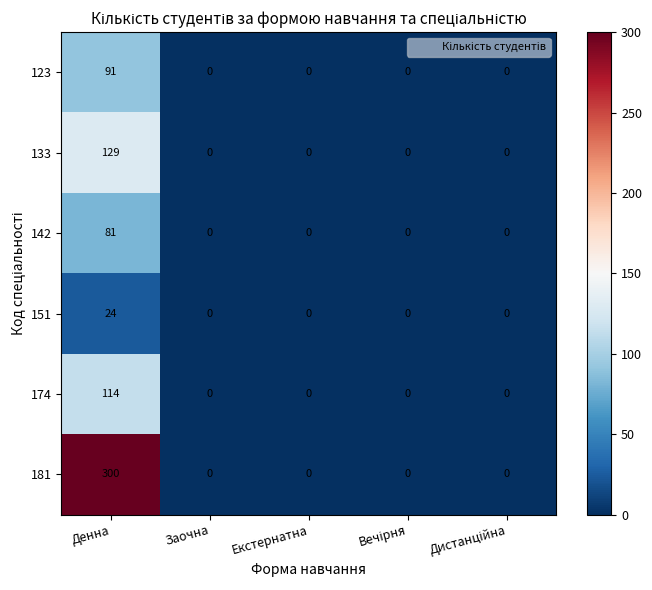

How many categories are shown in the chart?

5